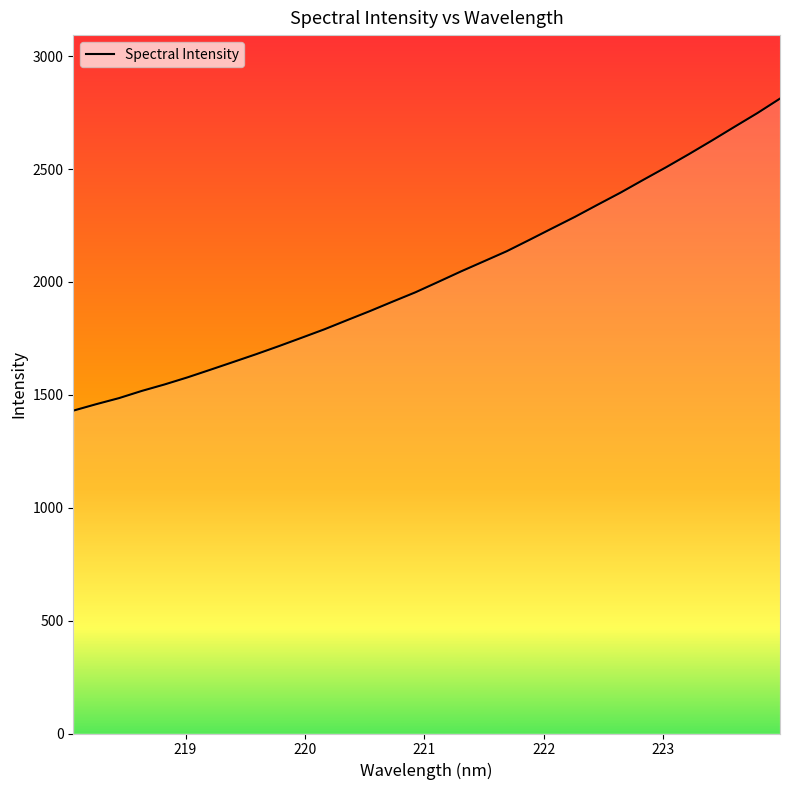

How many values are below 2000?

16